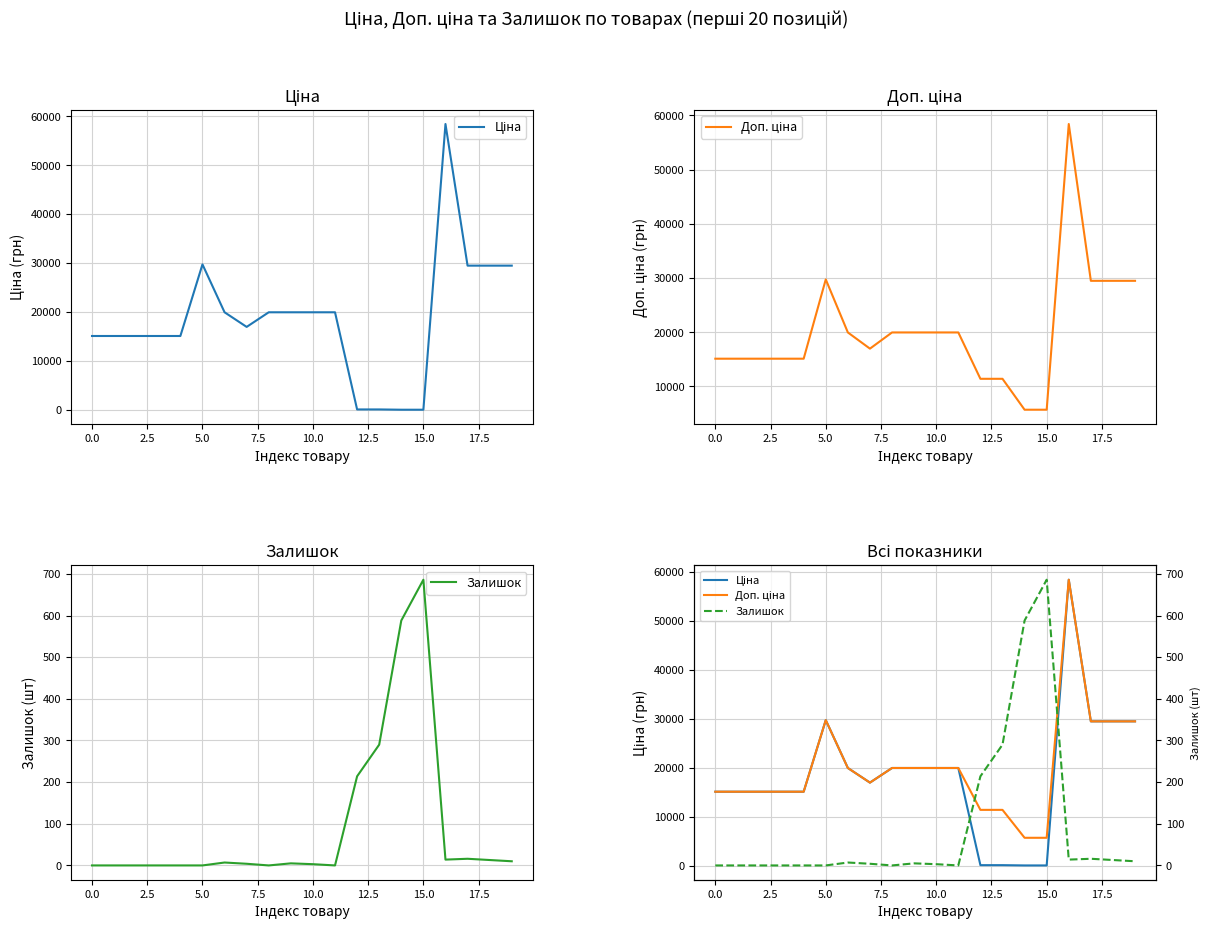

Which series has the widest spread of values?

Ціна